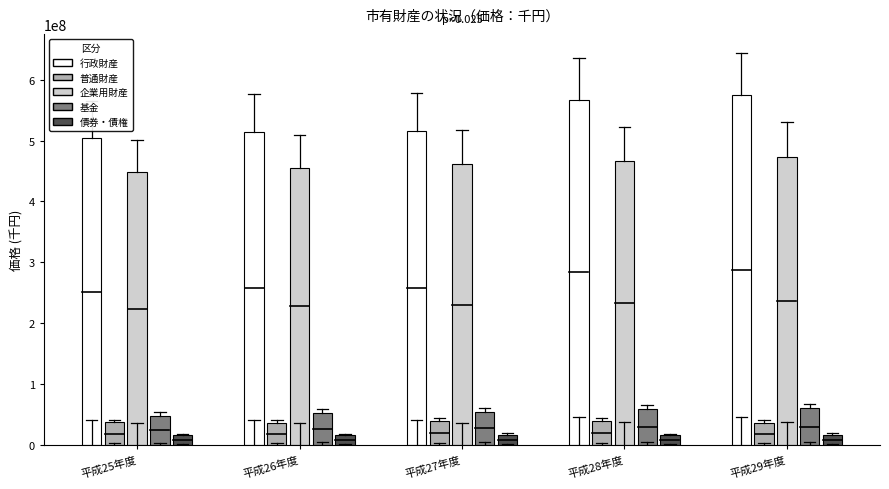

What is the sum of all 基金 values?

274486923